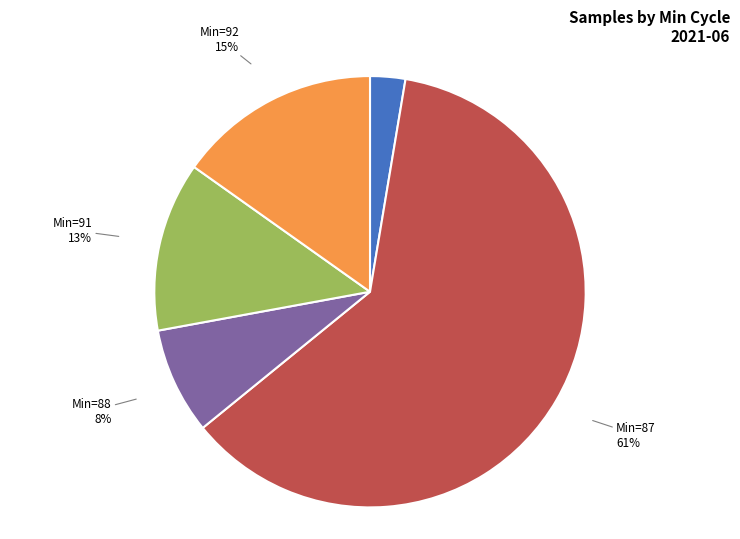

Do Min=91 and Min=88 together represent more than half of the pie?

No